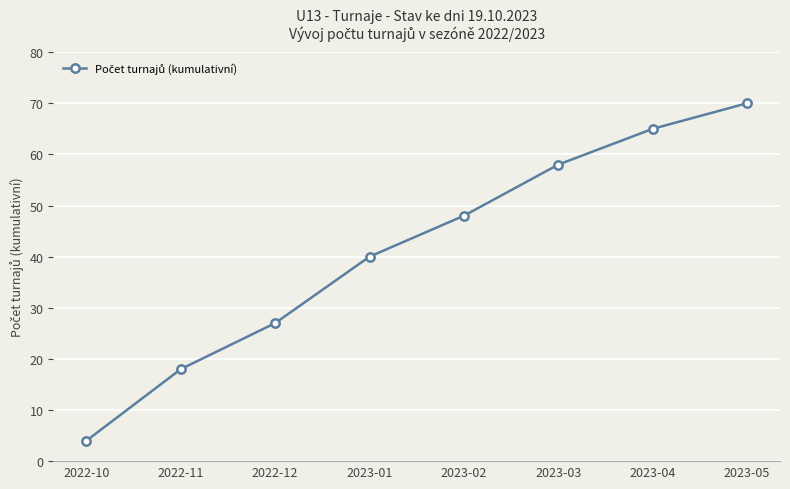

What is the value of the 1st point from the left?

4